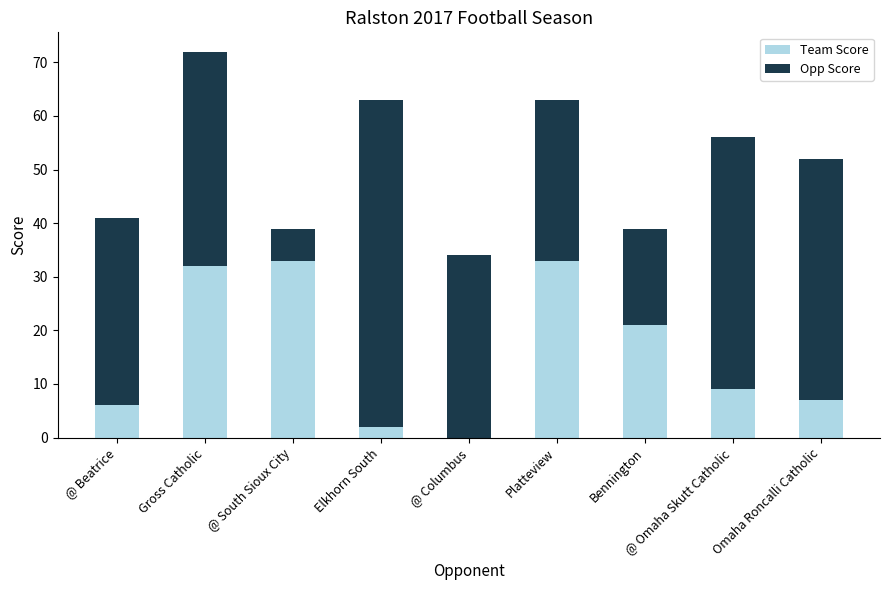

At which label is Team Score closest to 16?

Bennington